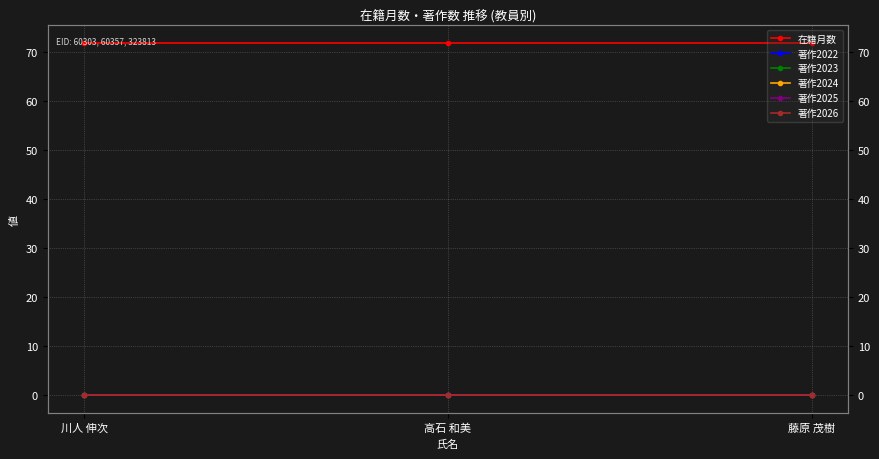

Rank the series at 川人 伸次 from highest to lowest value.

在籍月数, 著作2022, 著作2023, 著作2024, 著作2025, 著作2026